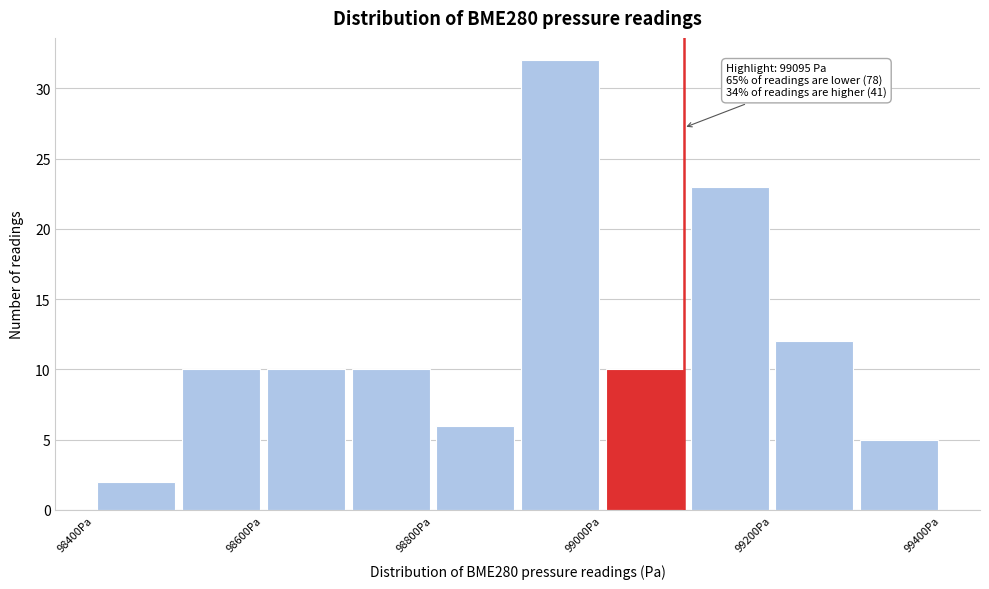

Which range on the x-axis has the tallest bar?

98900 to 99000